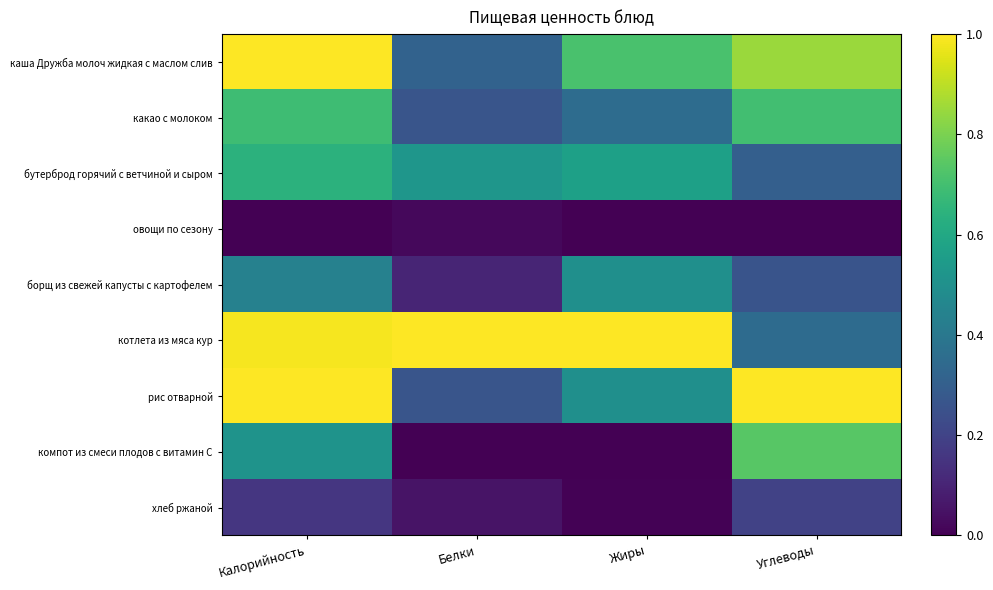

What is the spread (max minus min) of values at Углеводы?

1.0